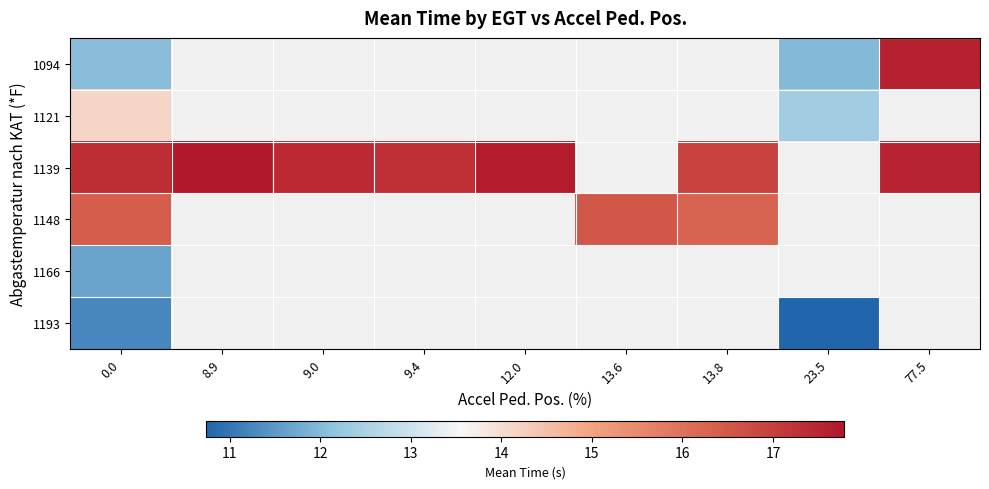

Count the number of data series in this chart.

6